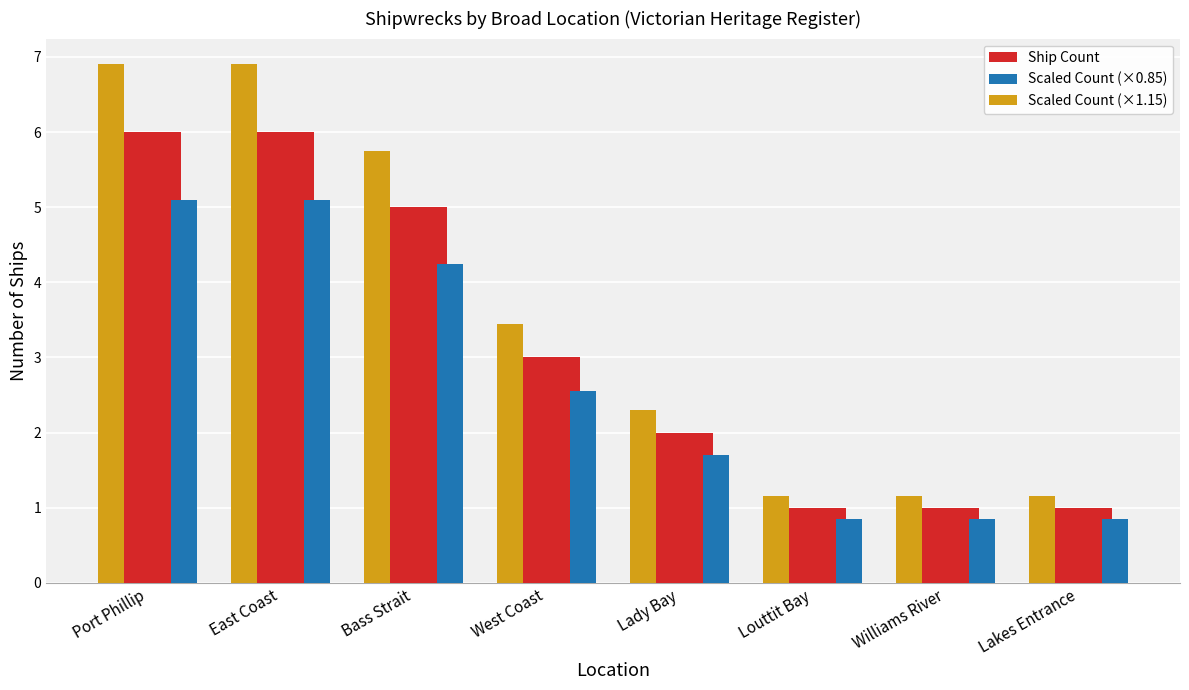

The Scaled Count (×0.85) series shows 3.5 at Port Phillip. True or false?

False